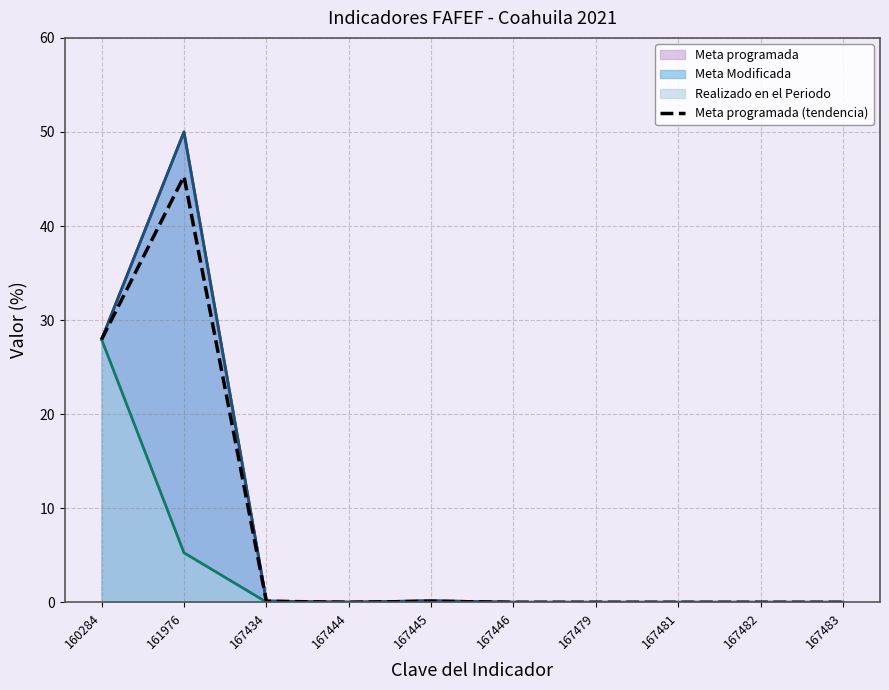

Count the number of categories in the chart.

10